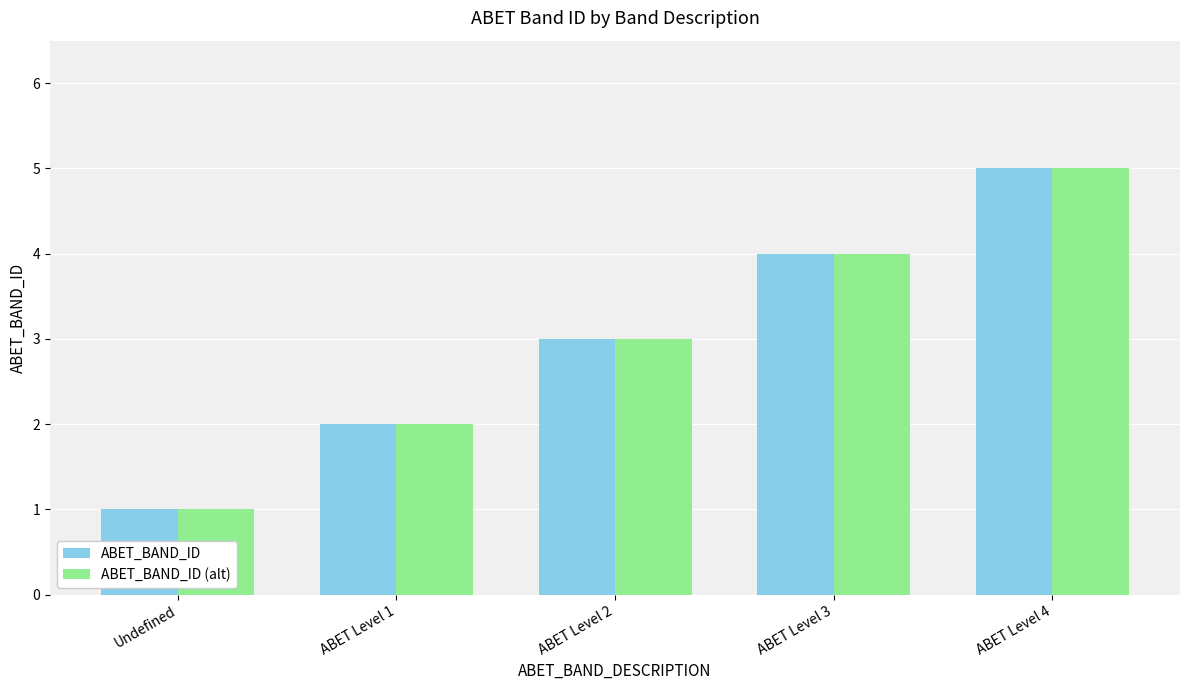

Rank the categories by ABET_BAND_ID (alt) value from lowest to highest.

Undefined, ABET Level 1, ABET Level 2, ABET Level 3, ABET Level 4